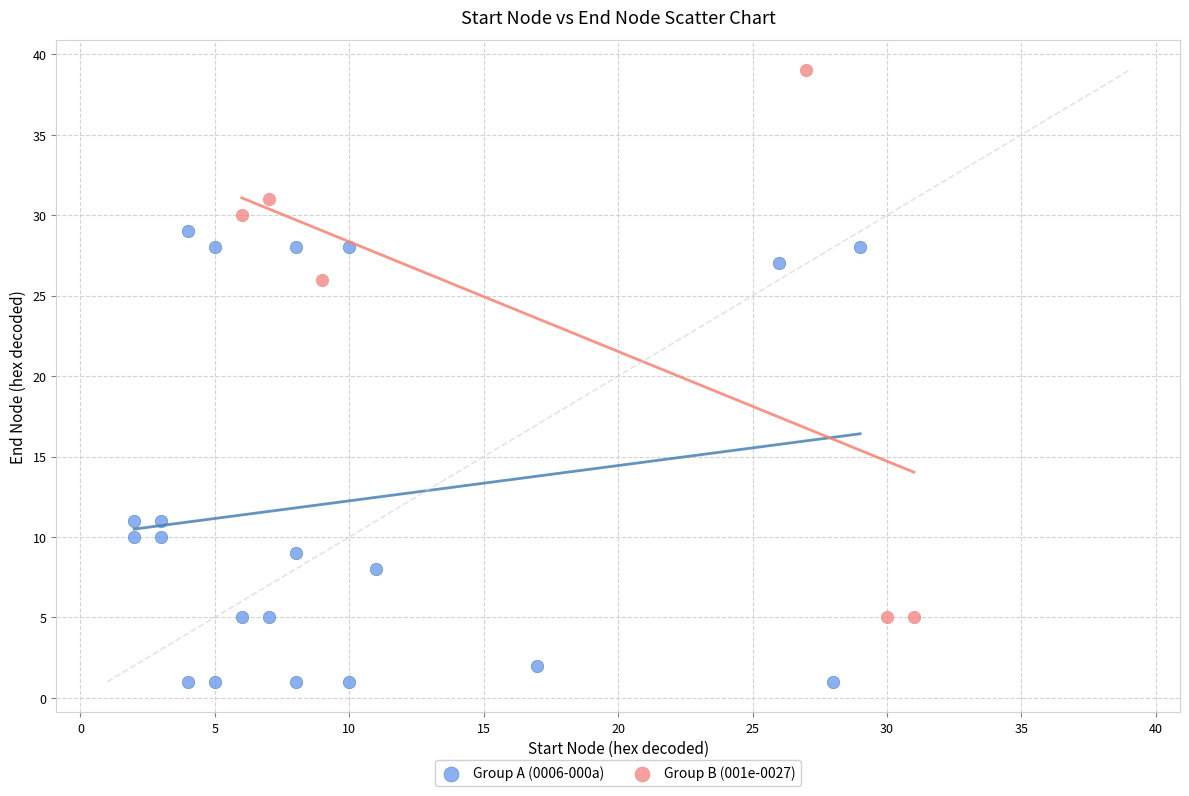

Which series contains the lowest Y value?

Group A (0006-000a)